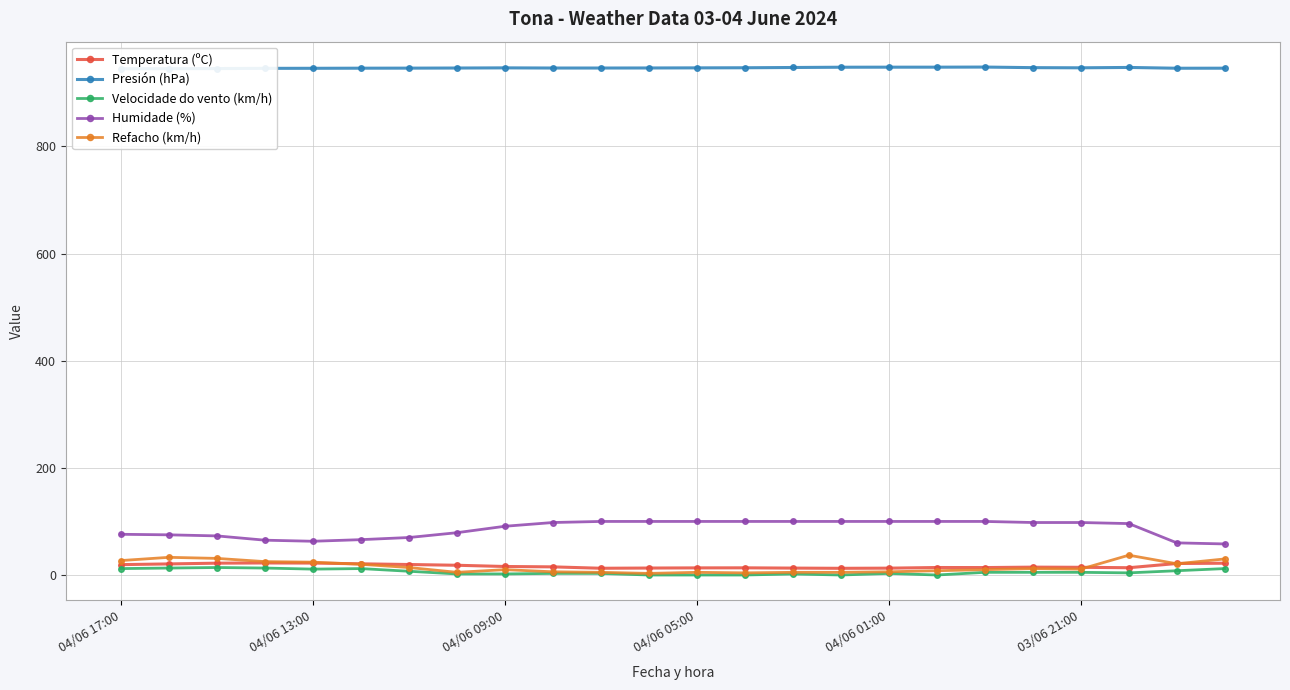

True or false: Velocidade do vento (km/h) and Humidade (%) intersect in this chart.

False